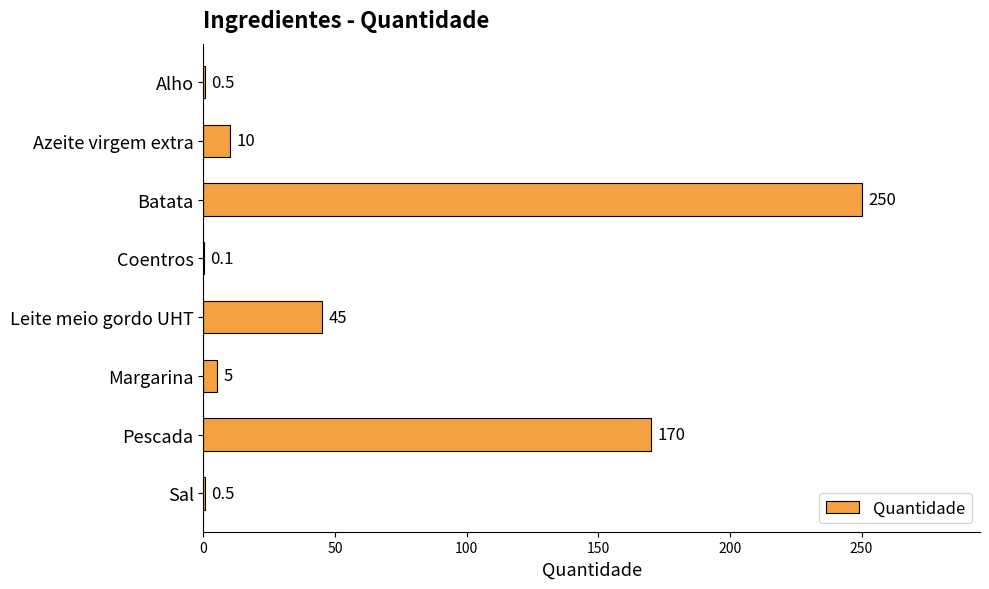

Are the bars horizontal?

Yes